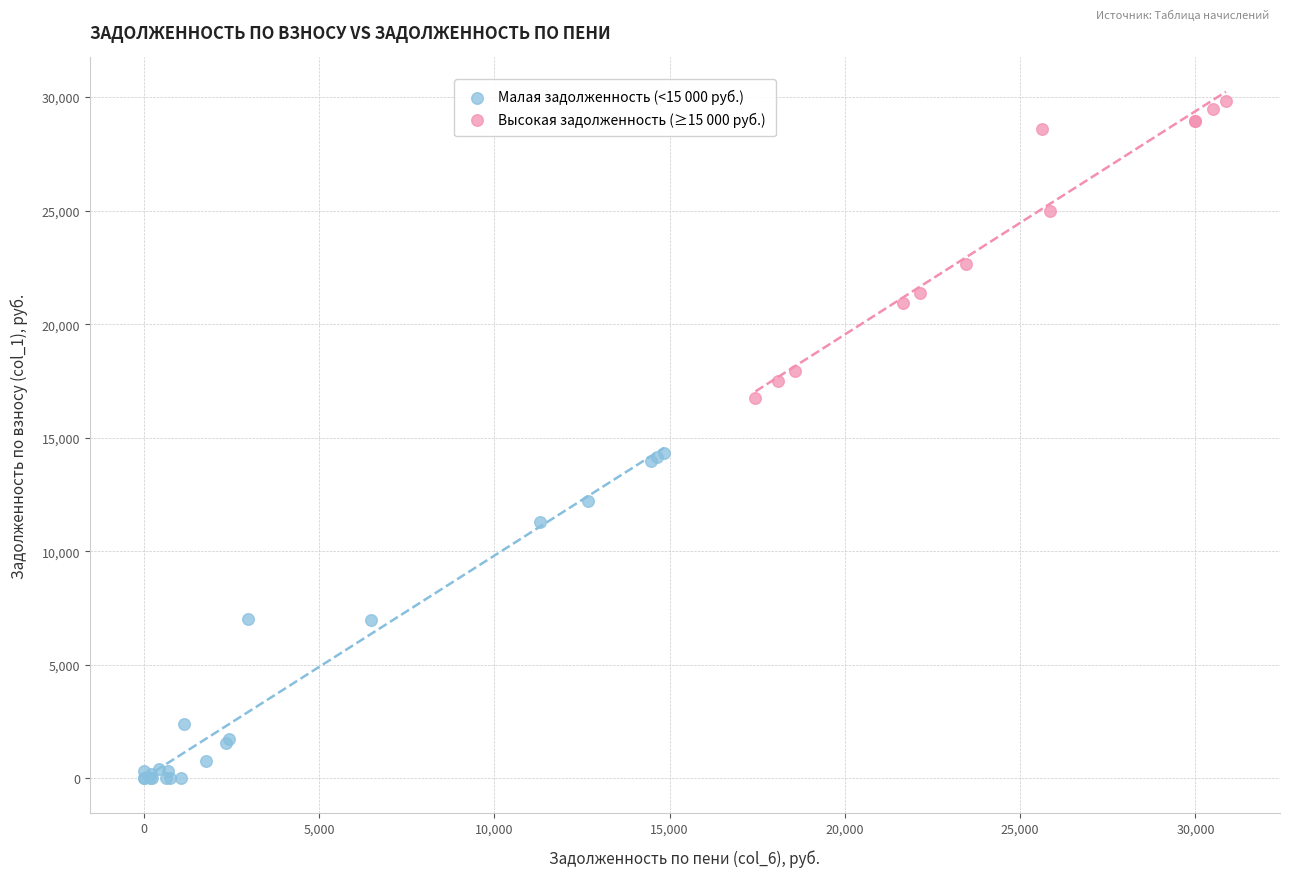

Which series reaches the maximum Y coordinate?

Высокая задолженность (≥15 000 руб.)